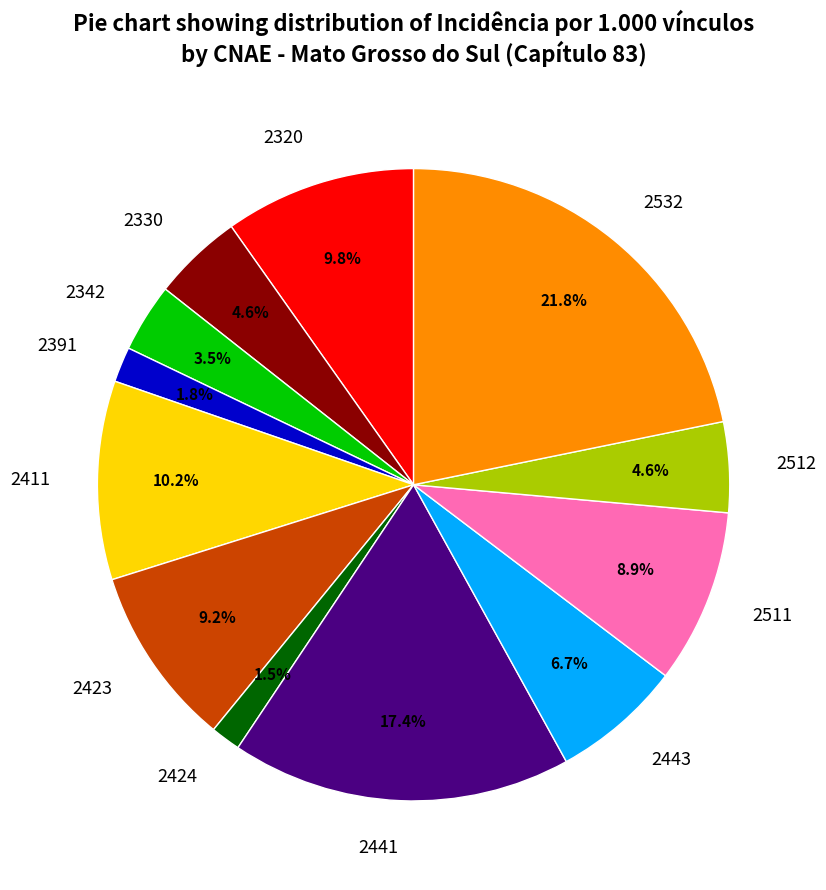

Does 2441 represent more than half of the total?

No